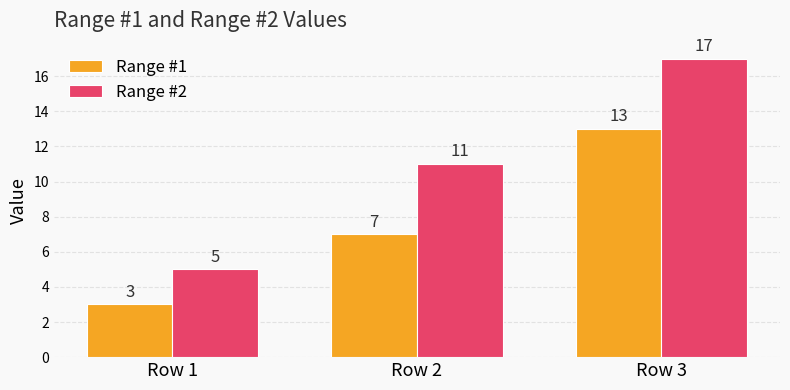

Is it true that Range #1 equals 21 at Row 3?

False